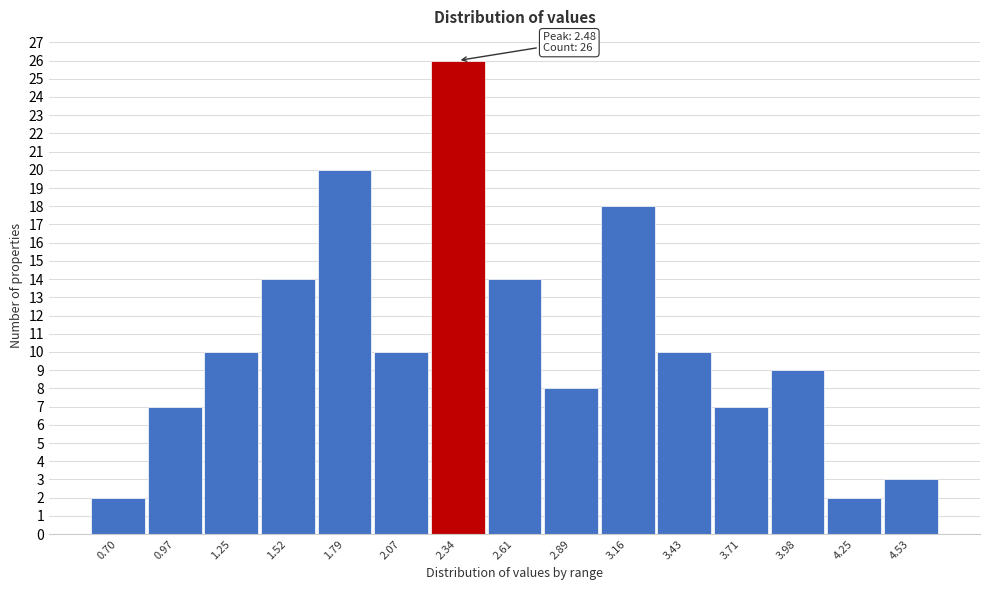

Reading left to right, list all the values displayed in this chart.

2	7	10	14	20	10	26	14	8	18	10	7	9	2	3